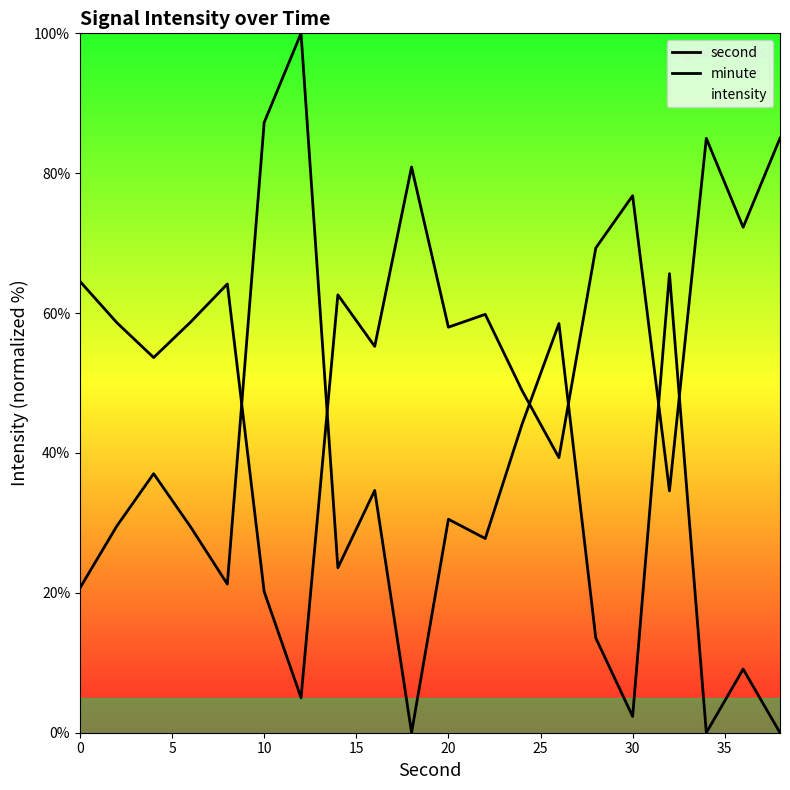

Is this an area chart (filled region under the line)?

No